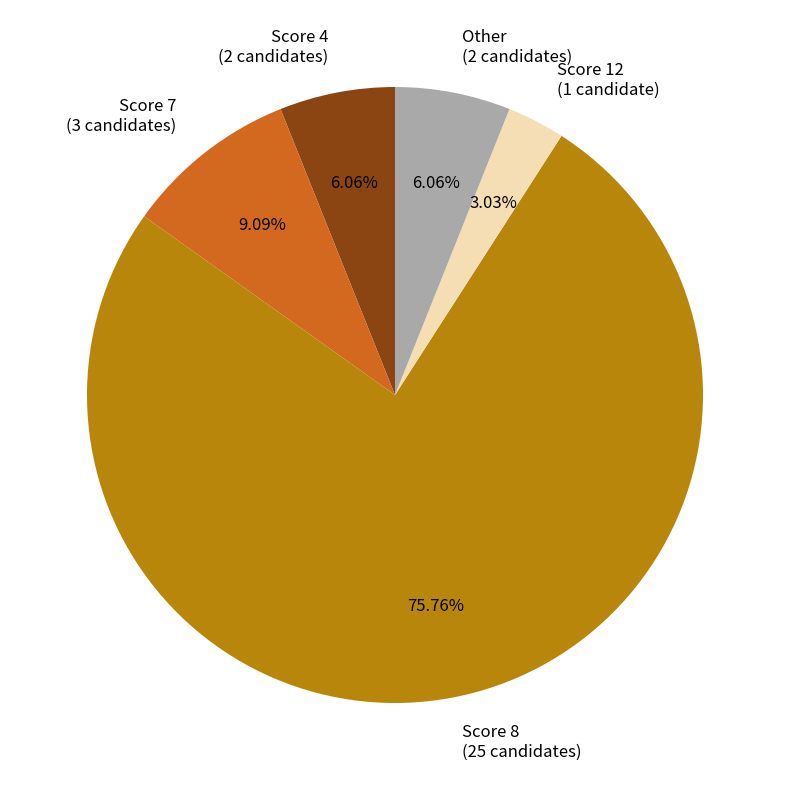

How many segments does this pie chart have?

5